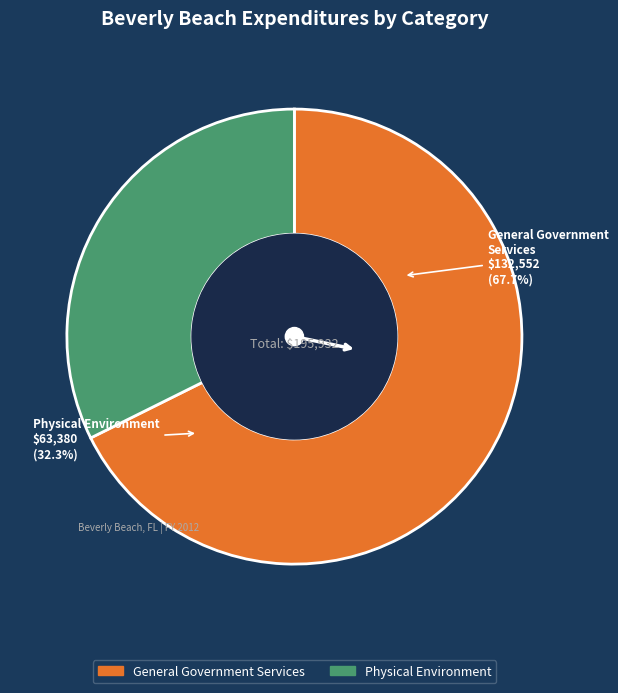

To the nearest percent, what is the average slice percentage?

50%